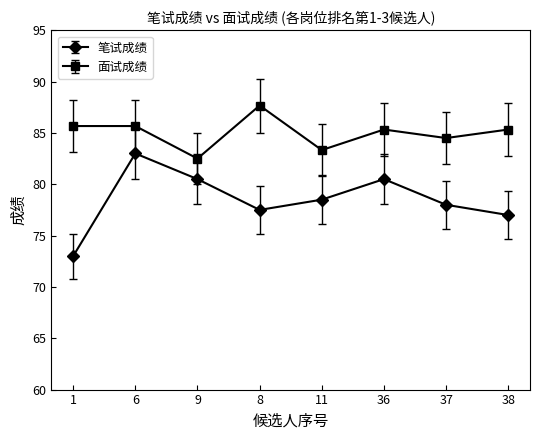

Where is the first local minimum for 笔试成绩?

8